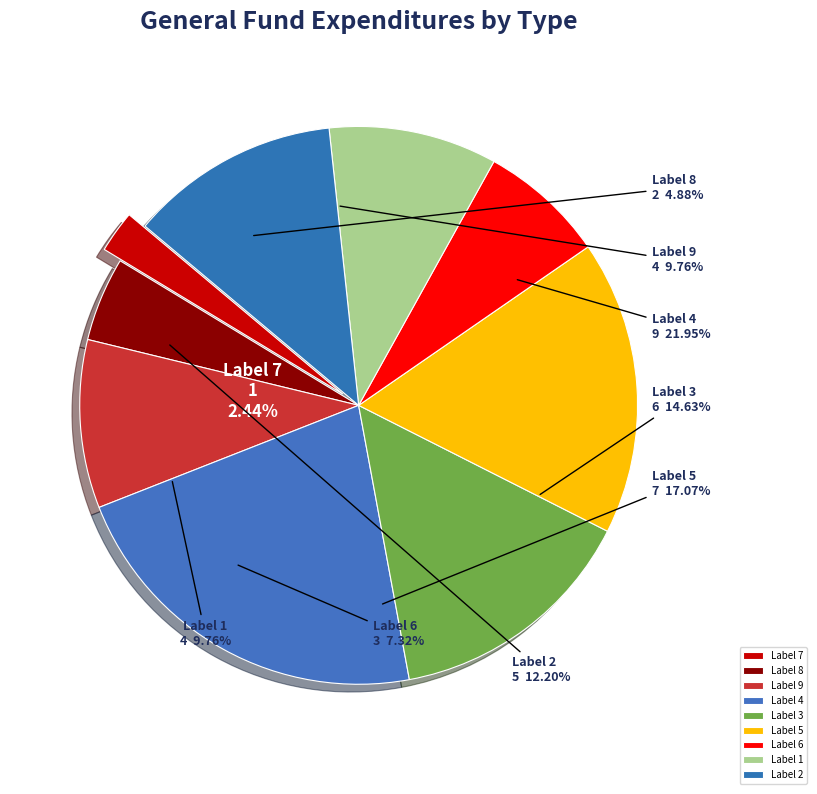

True or false: 3 accounts for 15% of the total.

True